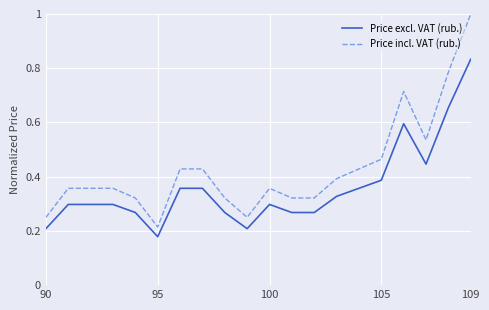

How many lines are shown in the chart?

2